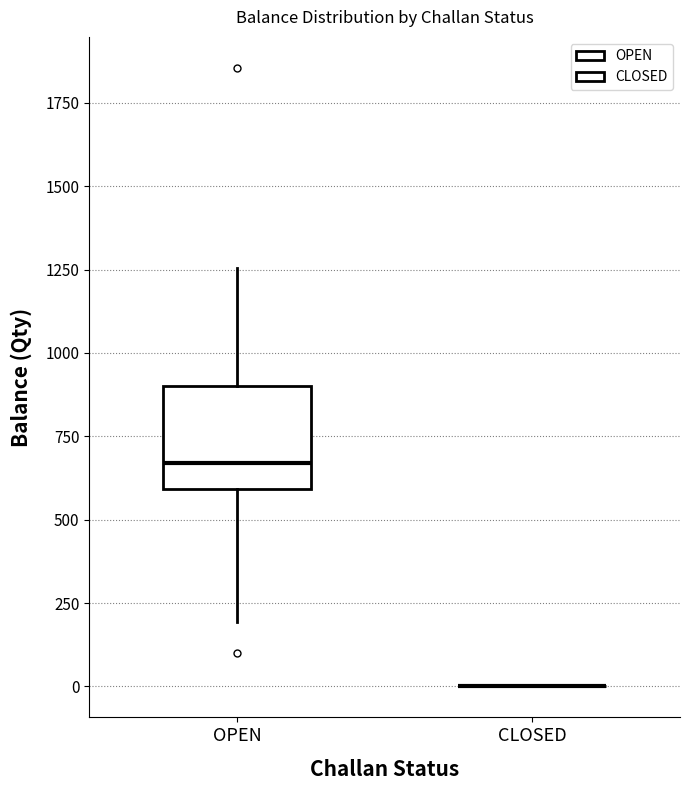

Reading left to right, transcribe this box plot: for each box, give where its median line is, the range the box spans, and where its two whiskers end, as read against the y-axis. The values are not printed on the chart, so give them approximately, as read against the axis.

OPEN: median 650, box 600 to 900, whiskers 200 to 1250
CLOSED: box collapsed to a line at 0, whiskers 0 to 0